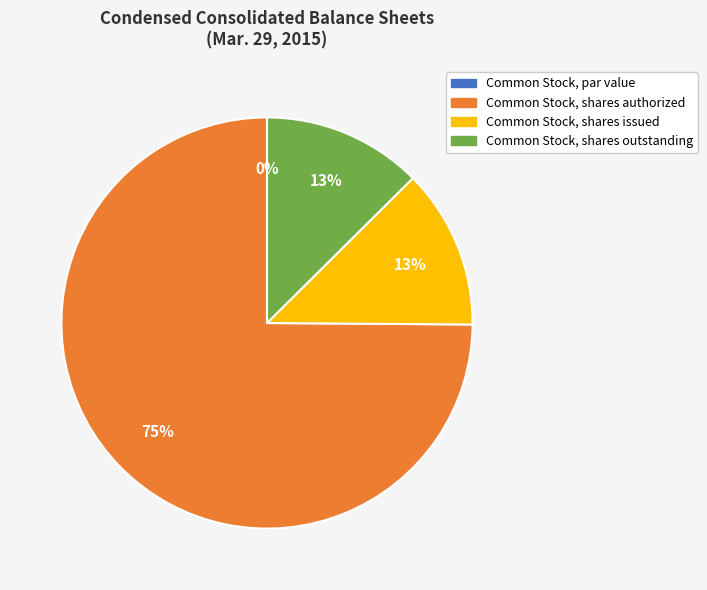

How many slices are in this pie chart?

4